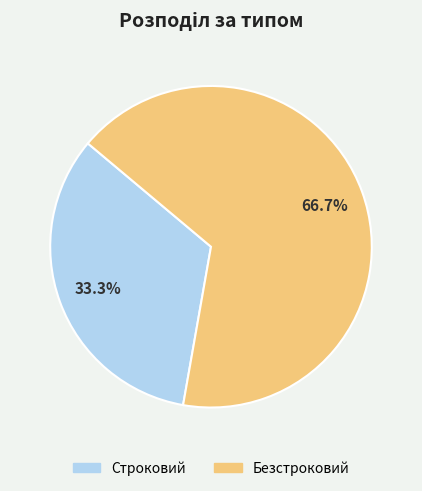

Do Строковий and Безстроковий together represent more than half of the pie?

Yes